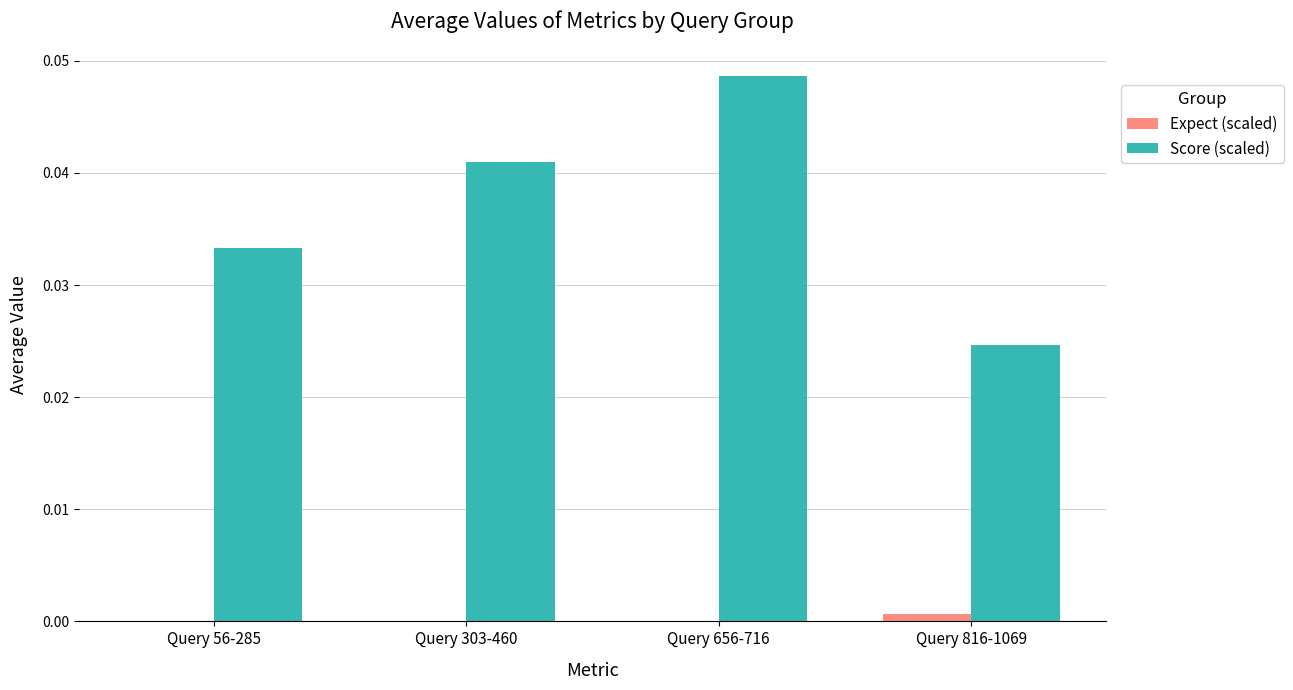

Count the number of categories in the chart.

4